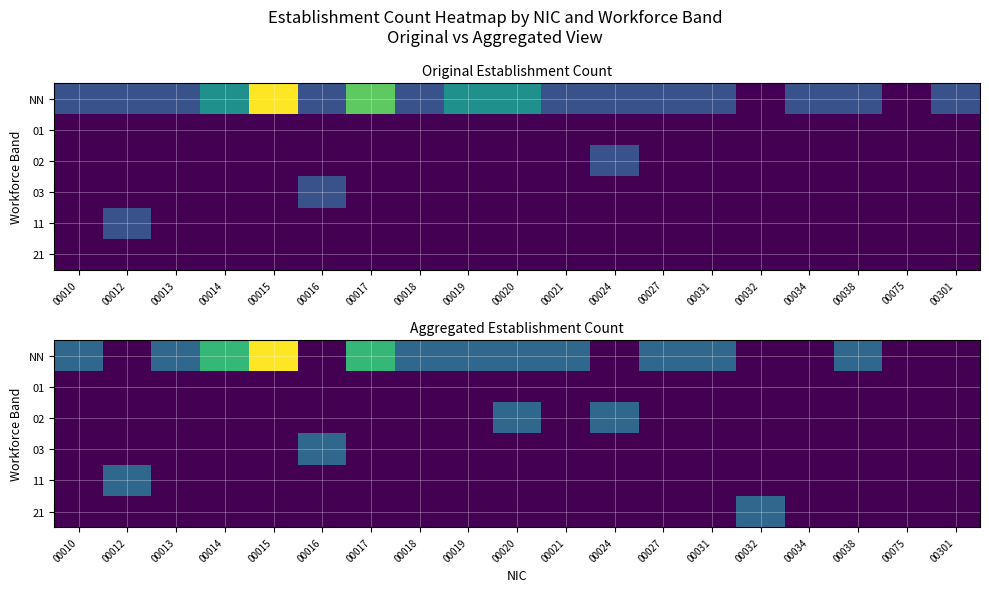

Which category has the lowest value in the 02 series?

00010